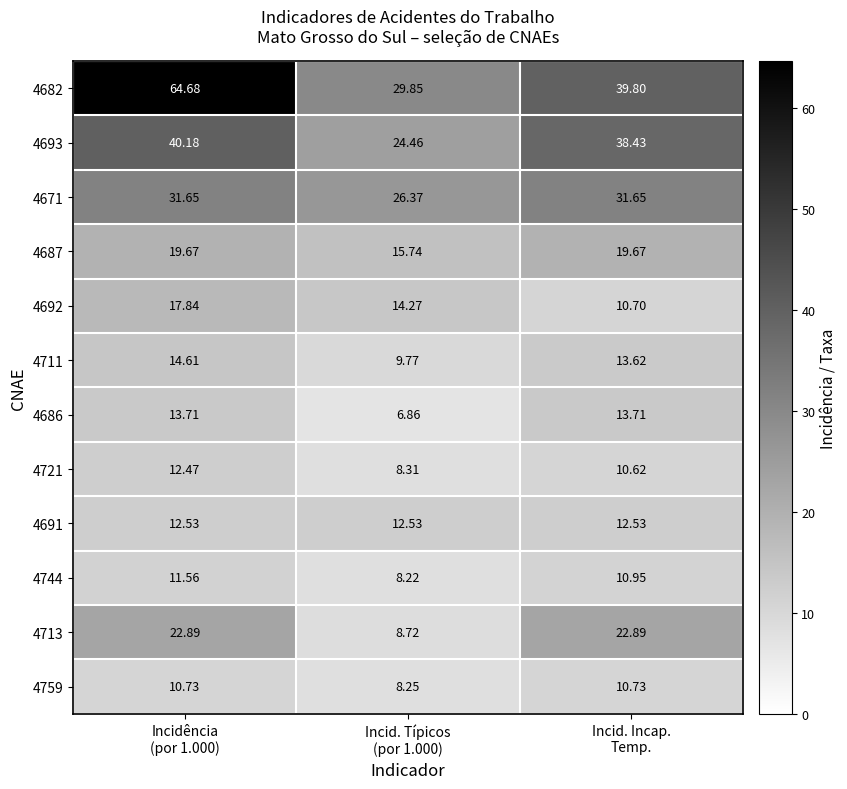

At which category does the chart reach its peak across all series?

Incidência
(por 1.000)